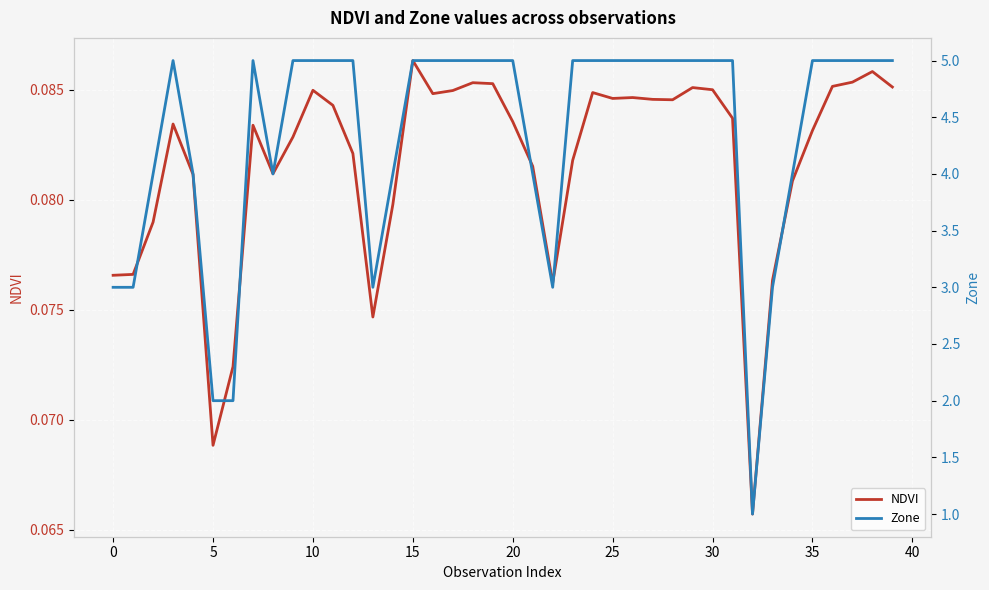

At which category is the sum across all series the highest?

15